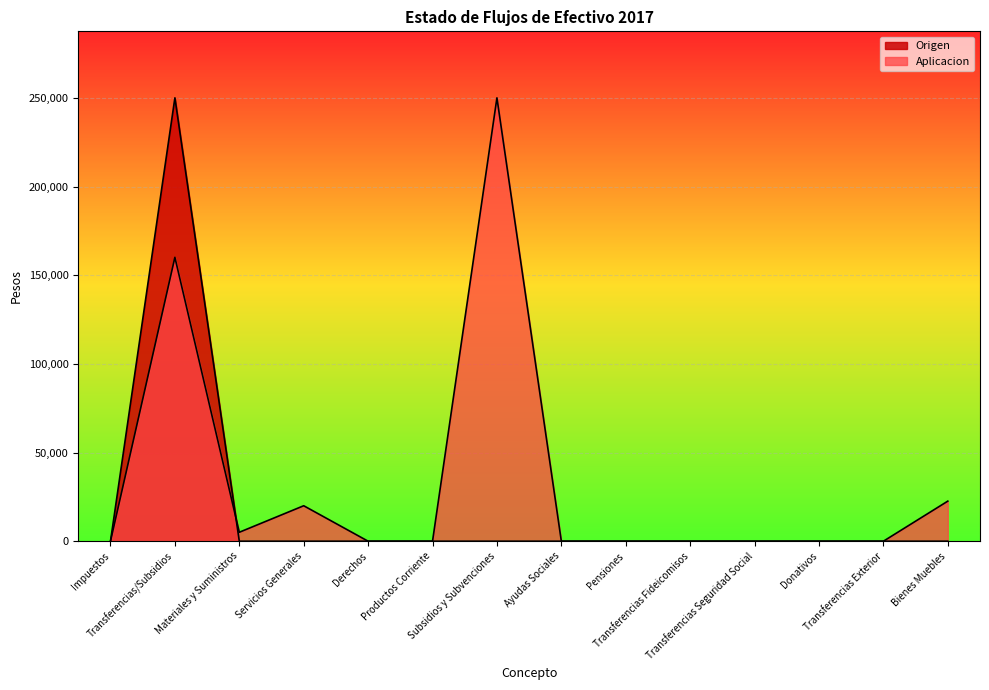

Between Pensiones and Bienes Muebles, which is larger?

Pensiones